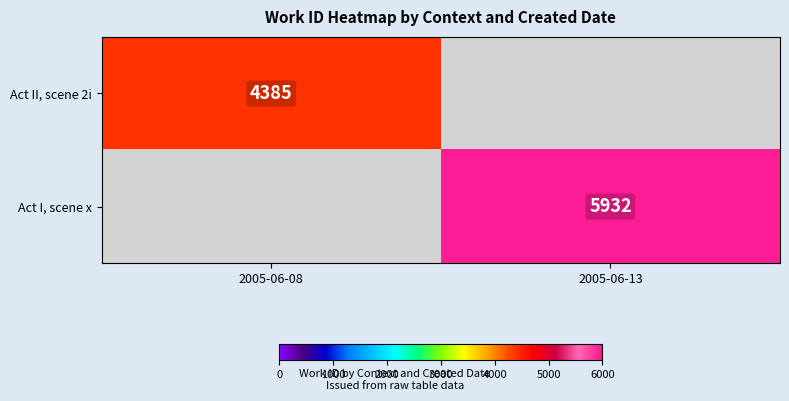

True or false: Act I, scene x has a value of 5932 at 2005-06-13.

True